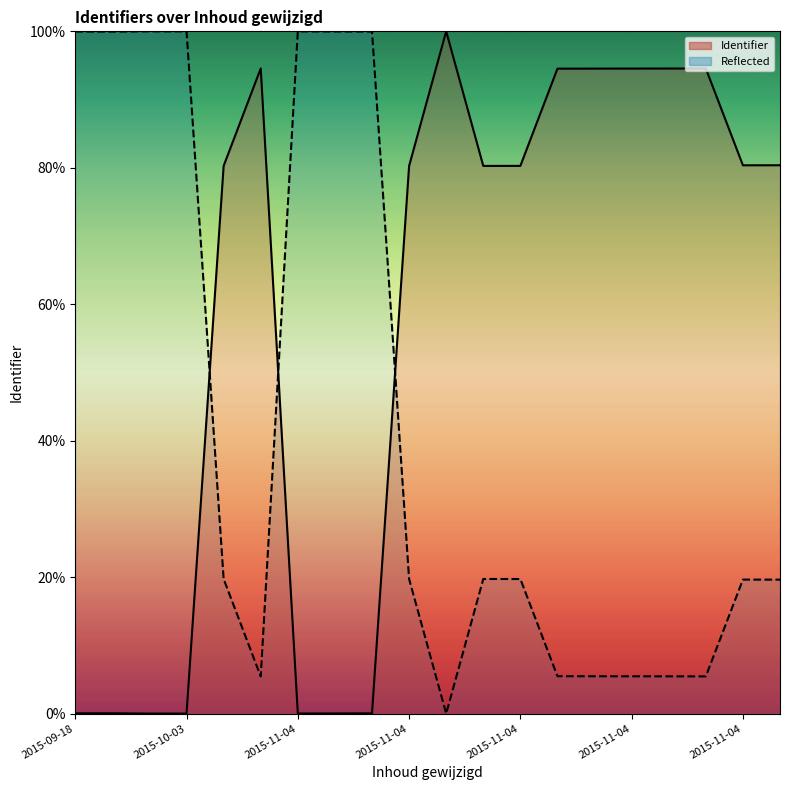

The Reflected series shows 140.0 at 2015-11-04. True or false?

False